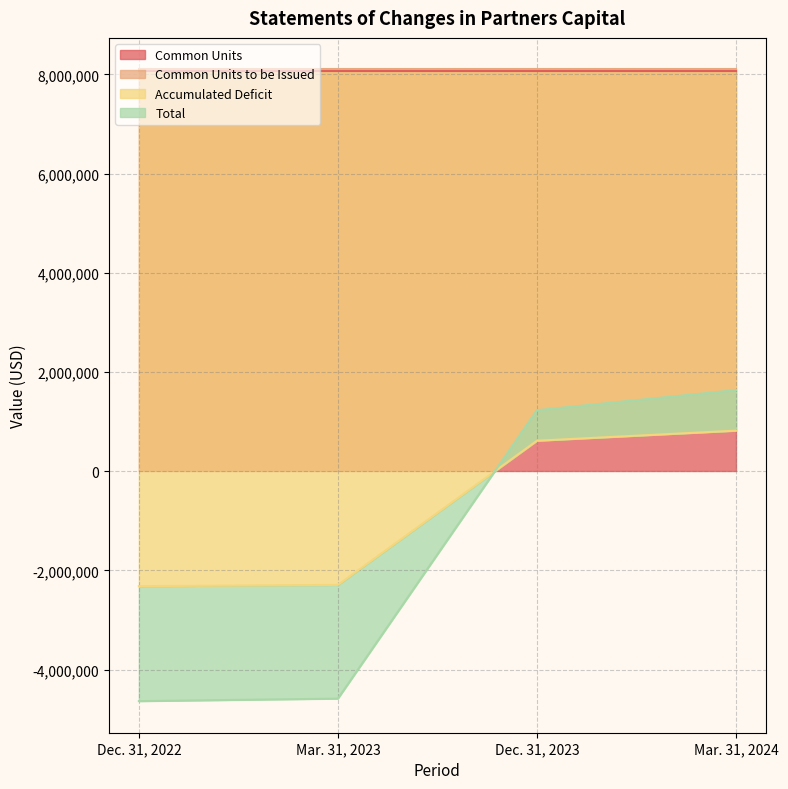

What is the lowest value of the Accumulated Deficit series?

-2318492